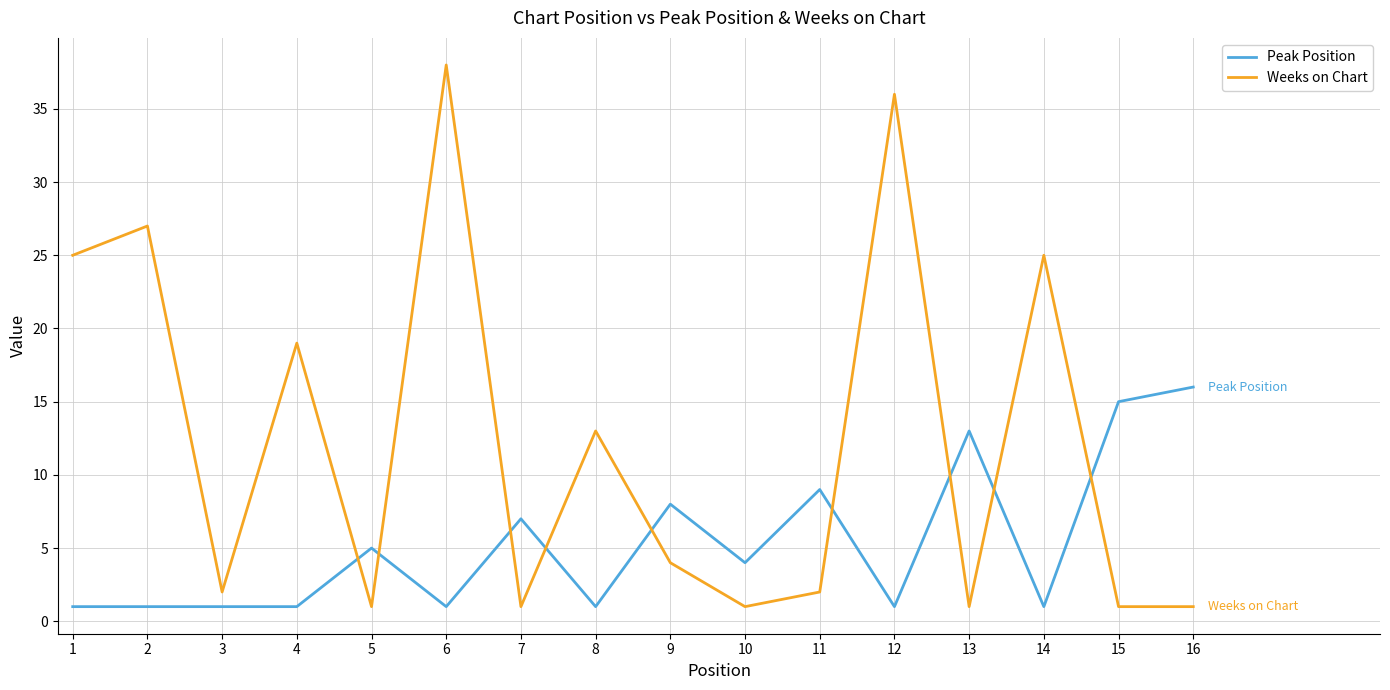

Between 12 and 14, which series saw the biggest shift?

Weeks on Chart